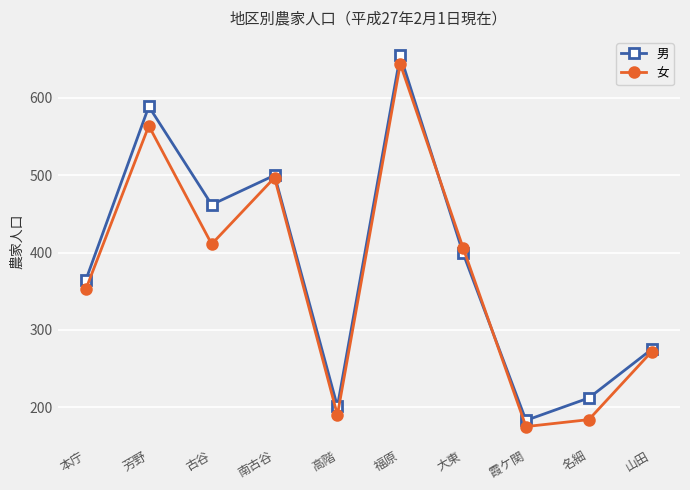

Reading left to right, what are all the values shown in this chart?

男: 365	589	462	500	201	655	399	183	212	275
女: 353	564	411	497	190	644	406	175	184	272